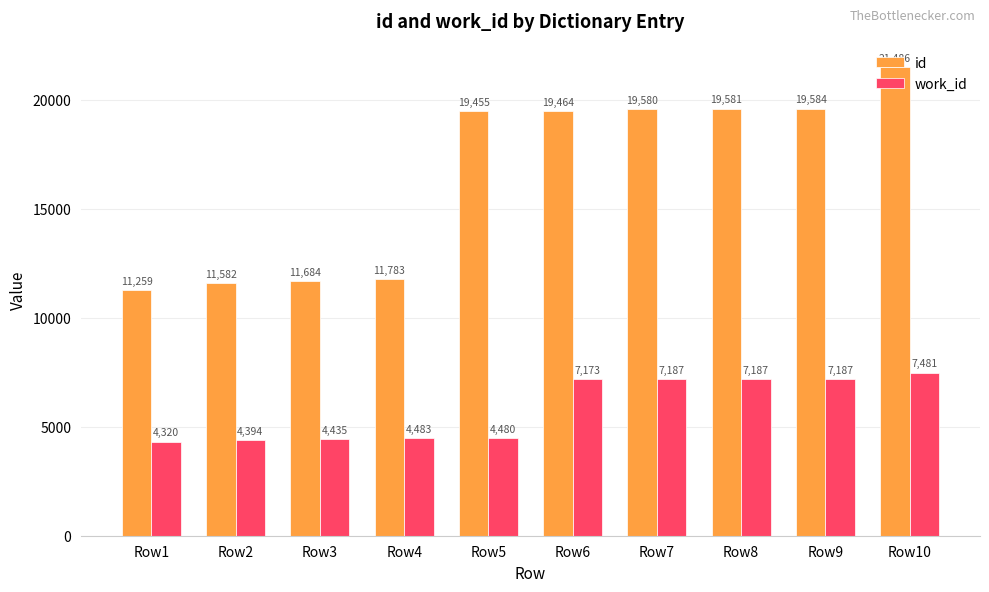

What is the average value of the work_id series?

5833